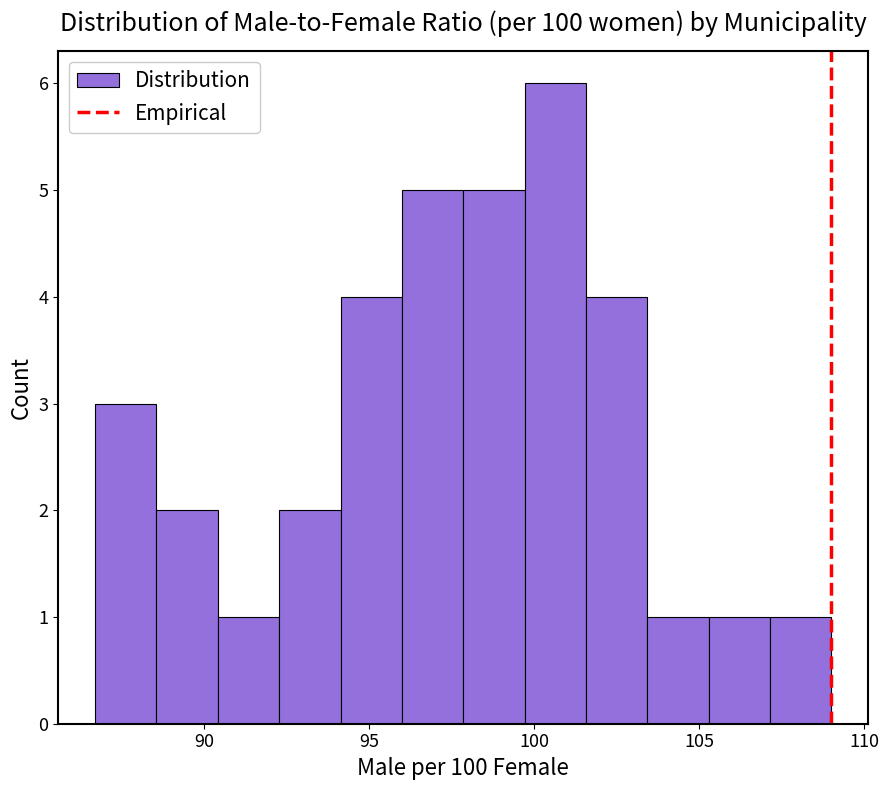

Around what value on the x-axis is the tallest bar? Give the approximate position of its centre, as read against the axis.

100.5